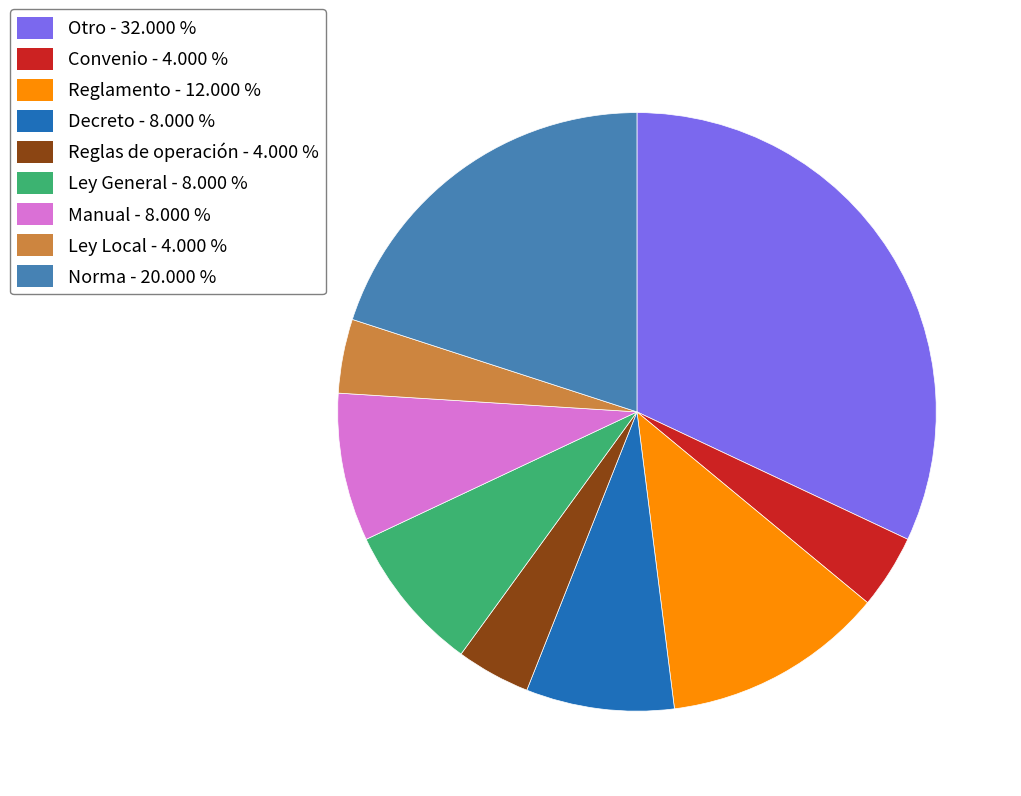

Is the sum of Manual and Norma greater than half?

No